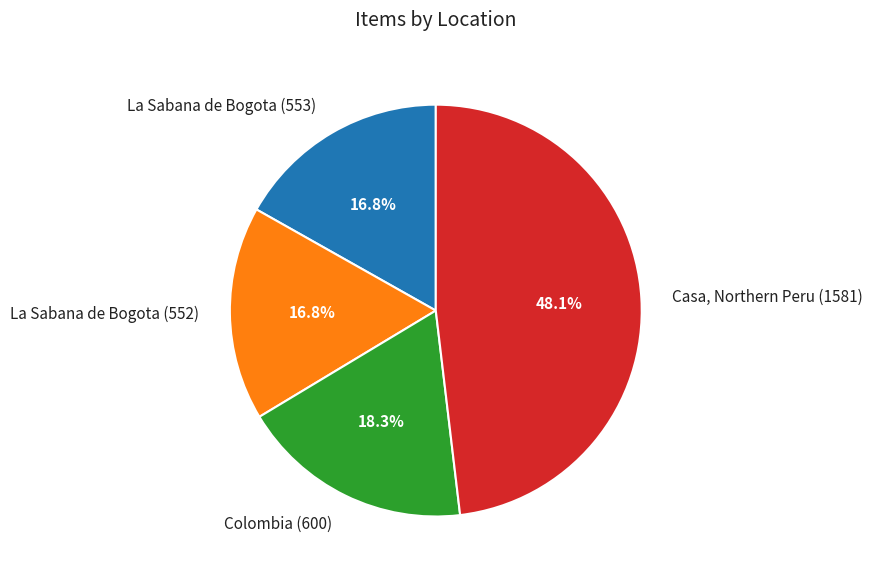

What is the largest slice in the pie chart?

Casa, Northern Peru (1581)